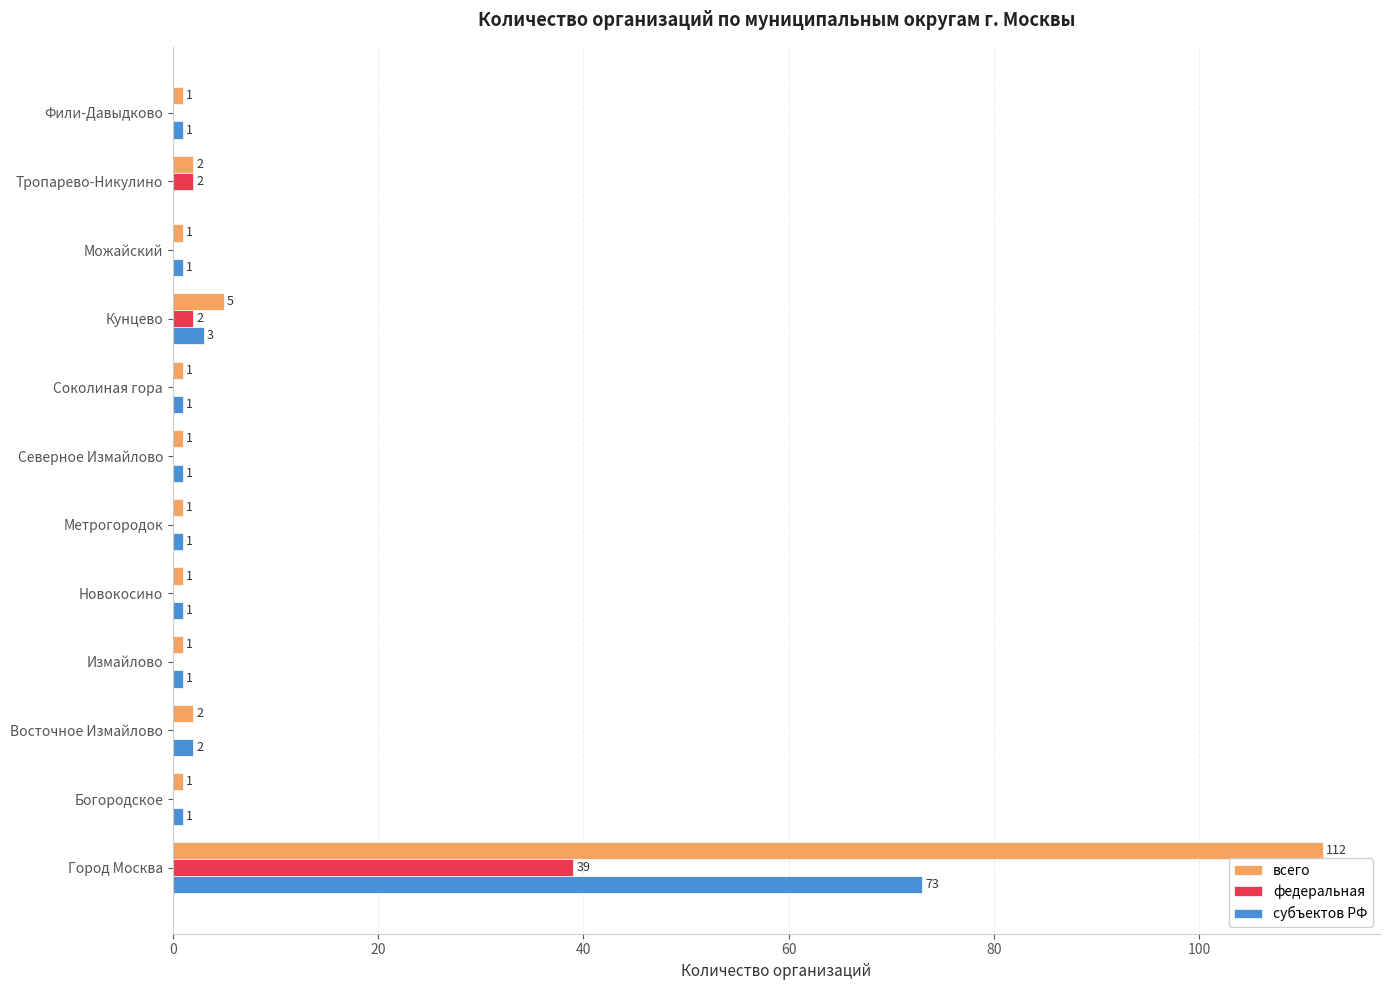

True or false: всего has a value of 36 at Город Москва.

False